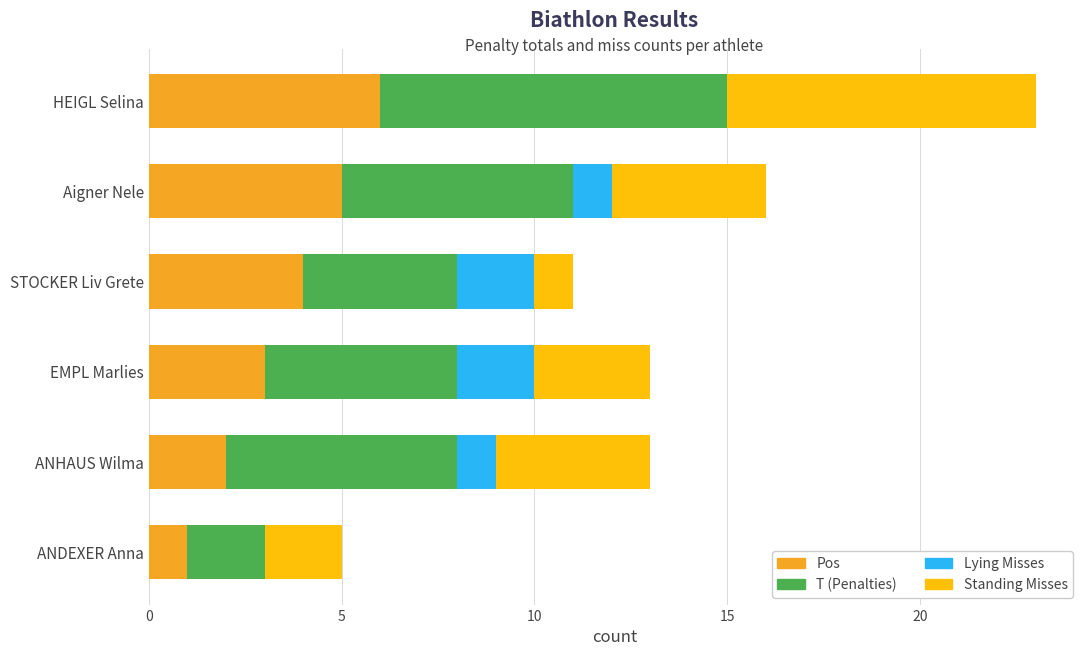

What is the highest value of the Pos series?

6